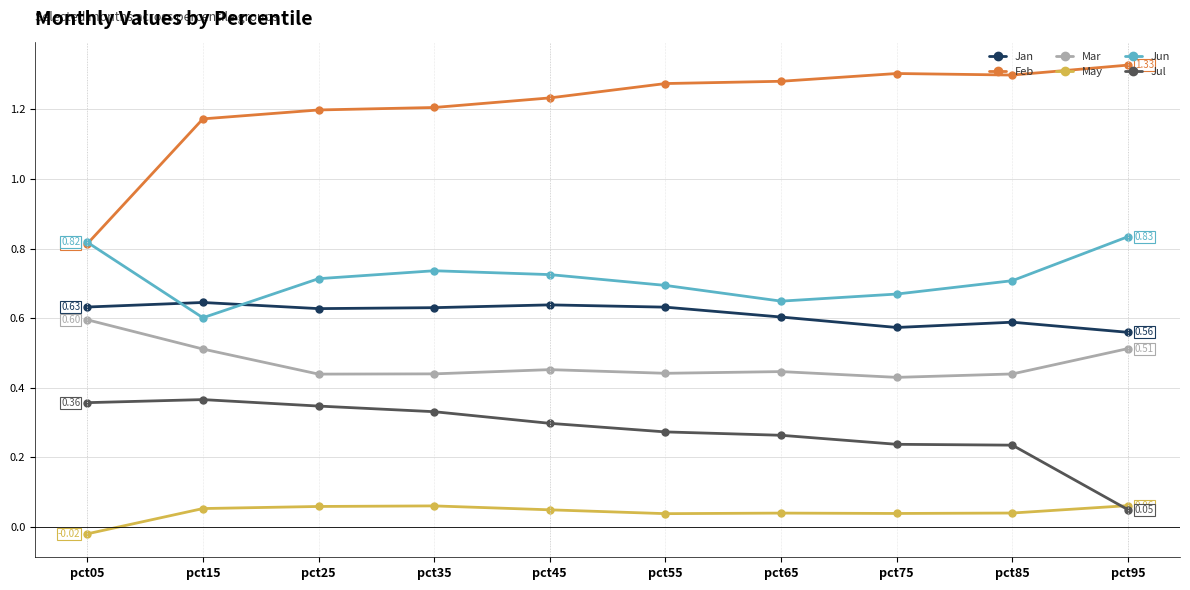

What is the difference between the highest and lowest values at pct35?

1.1